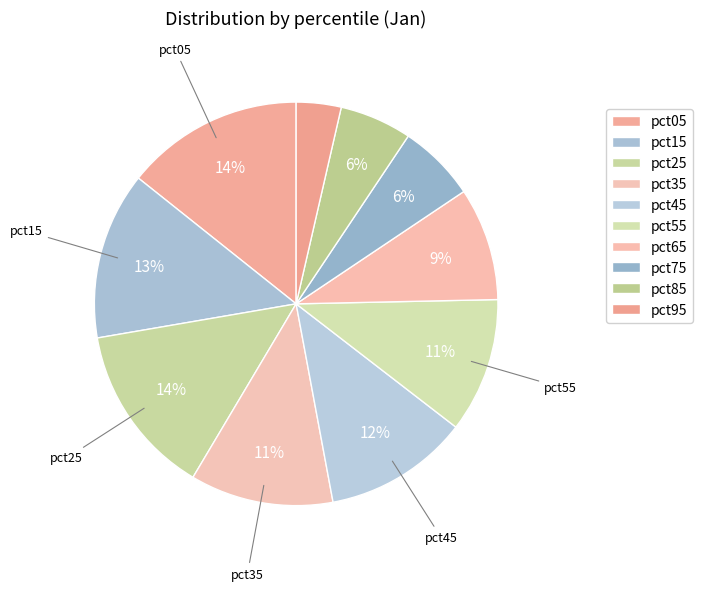

How many slices are in this pie chart?

10